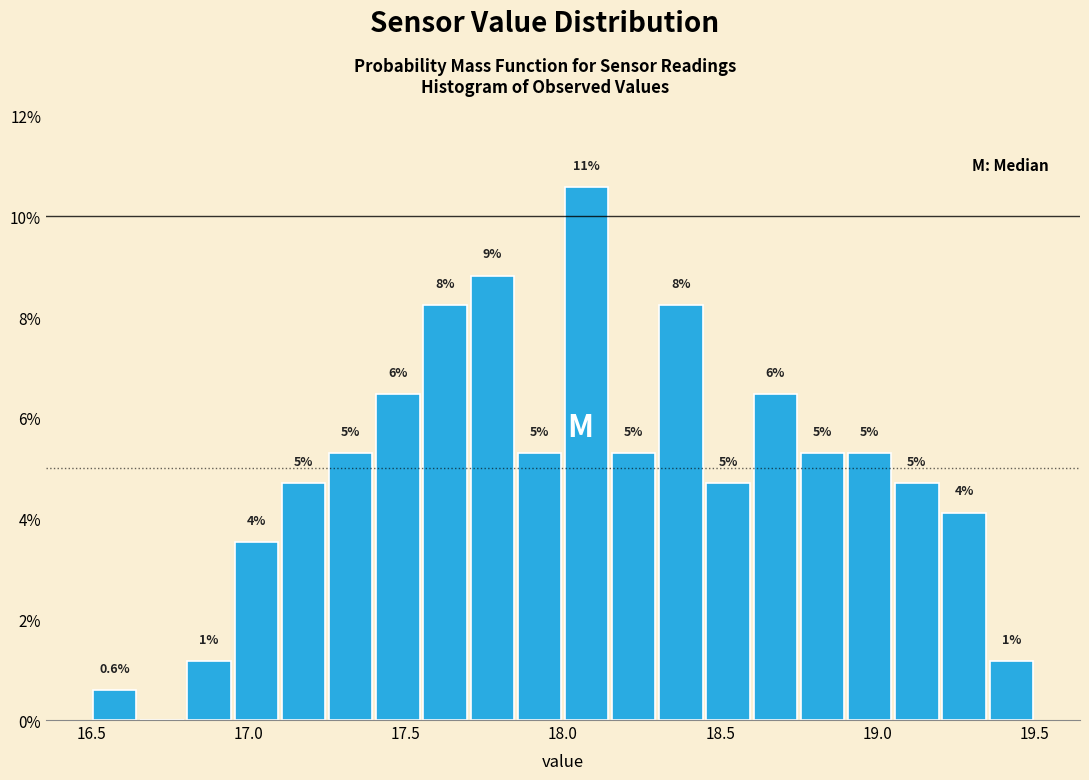

Around what value on the x-axis is the tallest bar? Give the approximate position of its centre, as read against the axis.

18.10